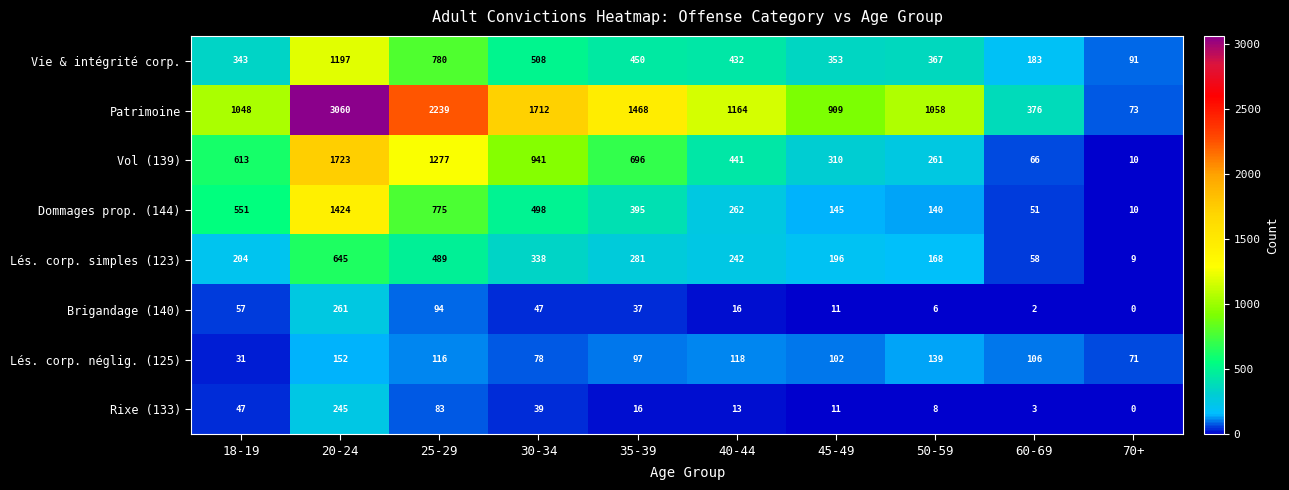

At which label does Vie & intégrité corp. first exceed 432?

20-24